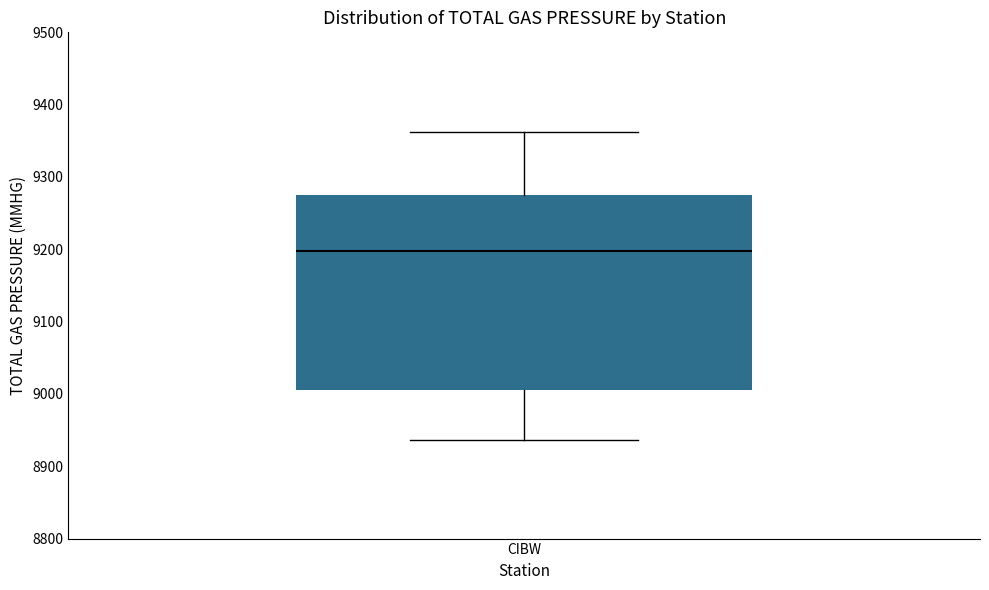

Read this box plot against the y-axis: the position of the median line, the range covered by the box, and the ends of both whiskers. The values are not printed on the chart, so give them approximately, as read against the axis.

median 9200, box 9010 to 9280, whiskers 8940 to 9360